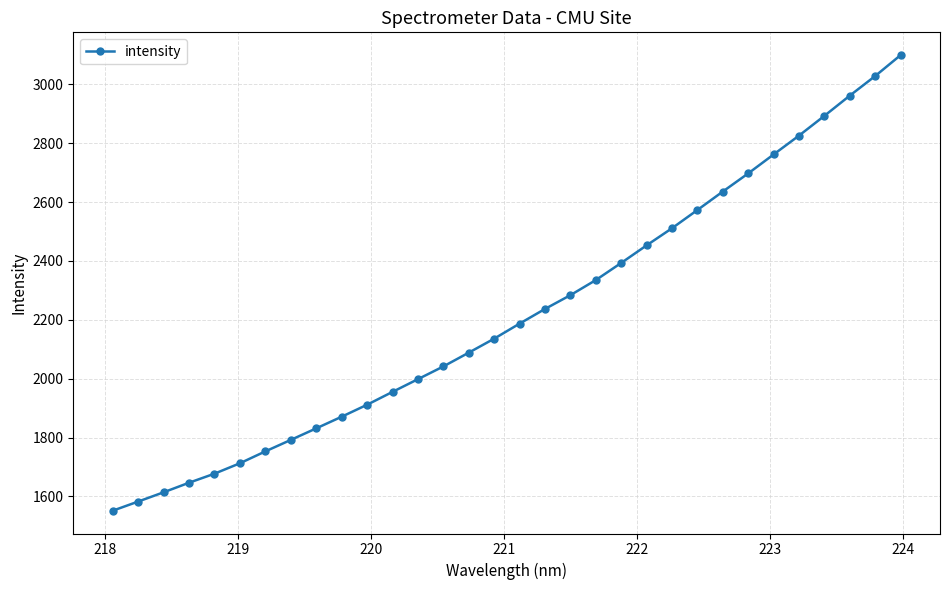

How many categories are shown in the chart?

32